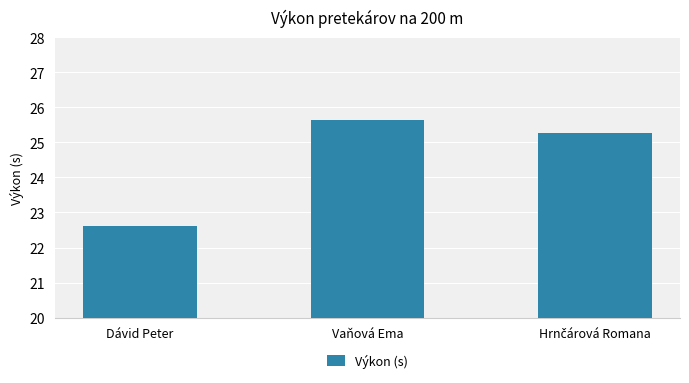

At which label does the data first exceed 25?

Vaňová Ema